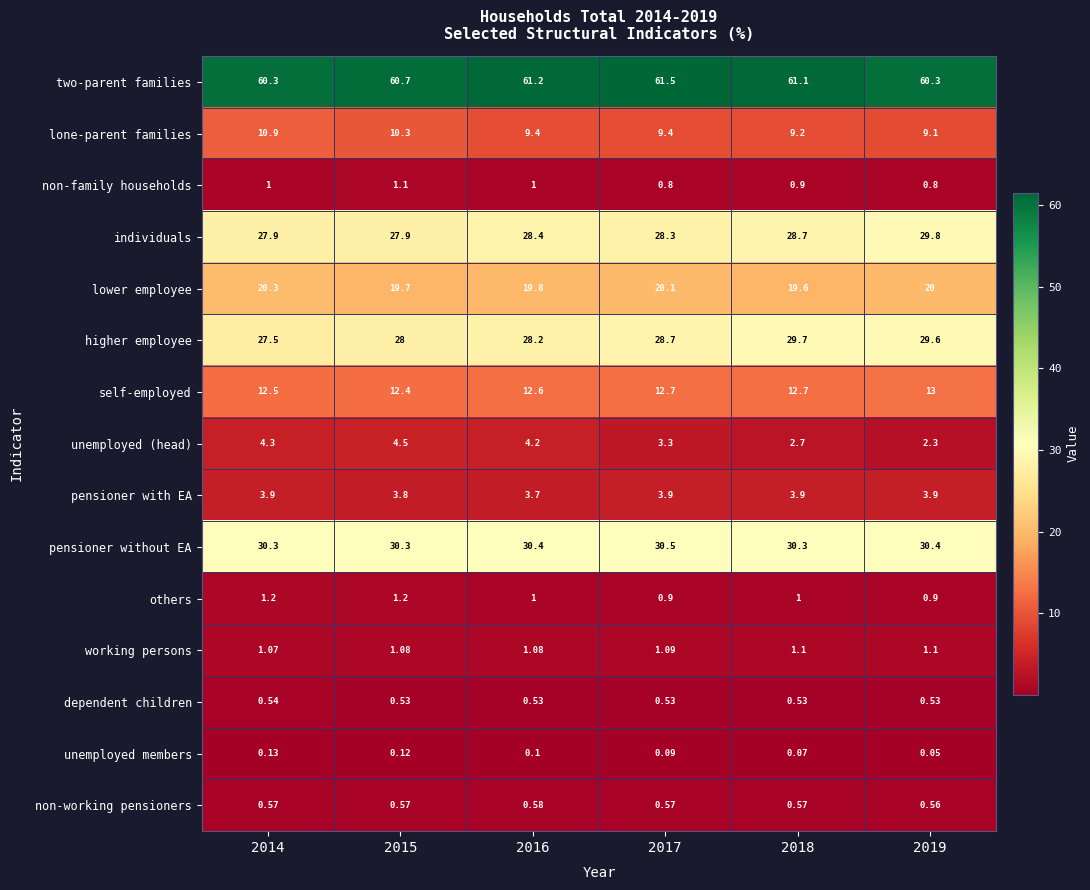

How many series are shown in this chart?

15